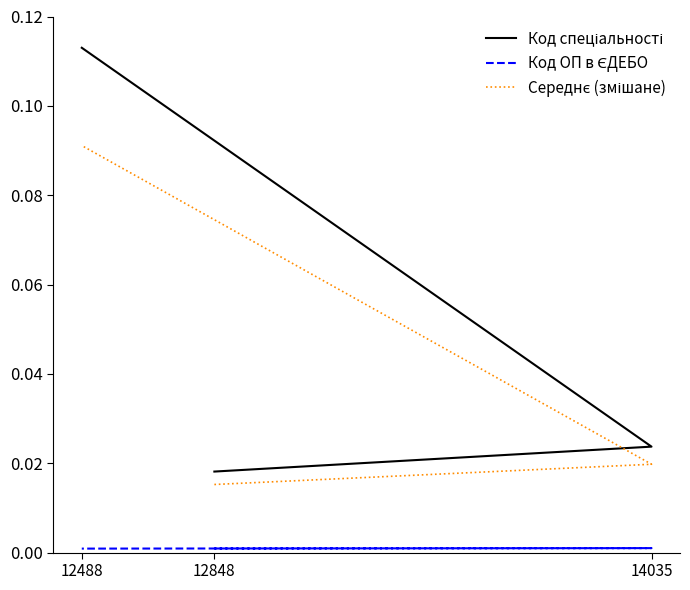

Between 12848 and 14035, which series saw the biggest shift?

Код спеціальності